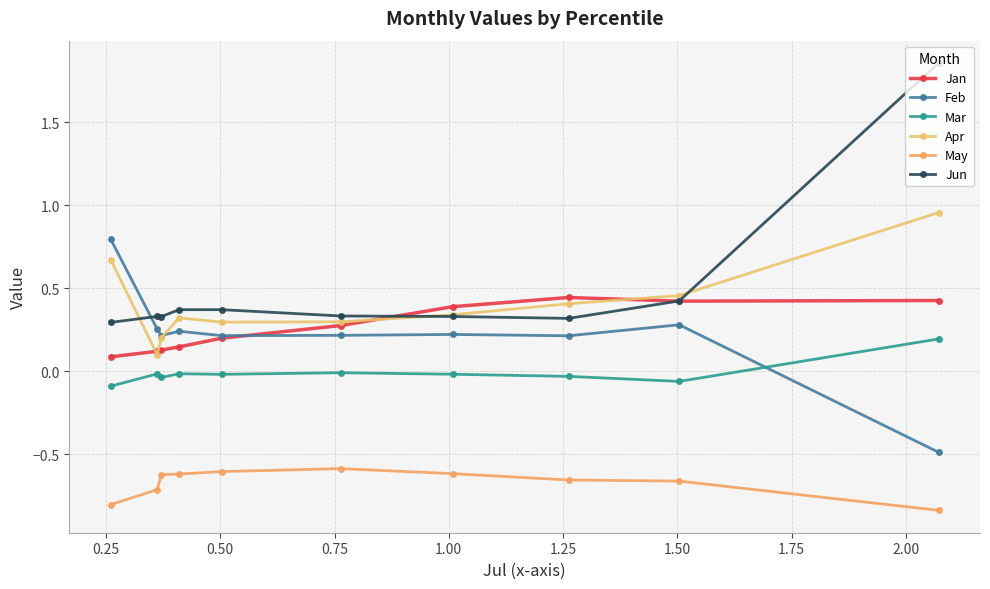

Count the number of categories in the chart.

10